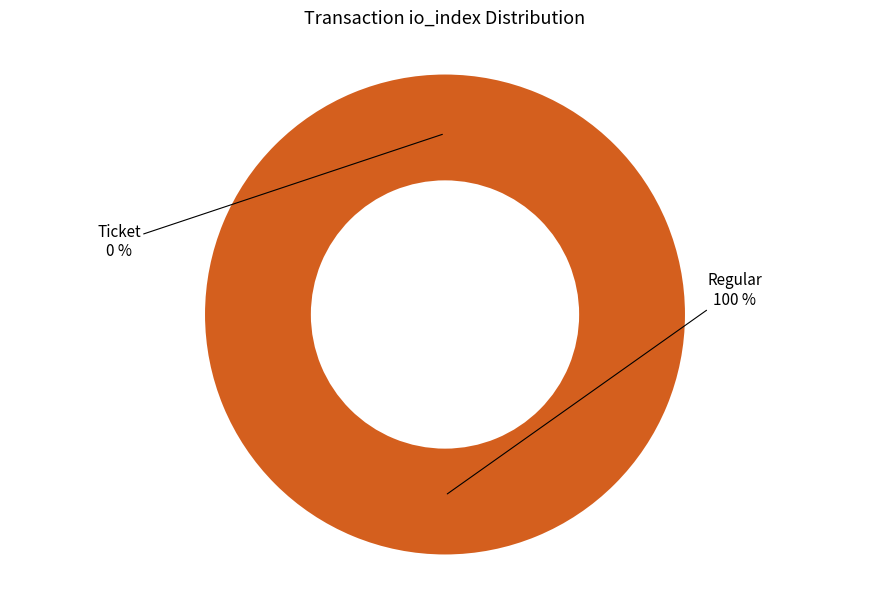

Is the sum of Regular (io_index=7) and Ticket (io_index=0) greater than half?

Yes